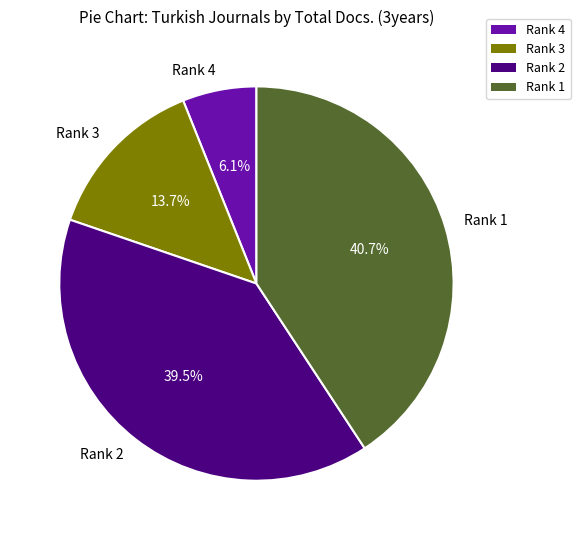

To the nearest percent, what is the combined percentage of Rank 2 and Rank 3?

53%